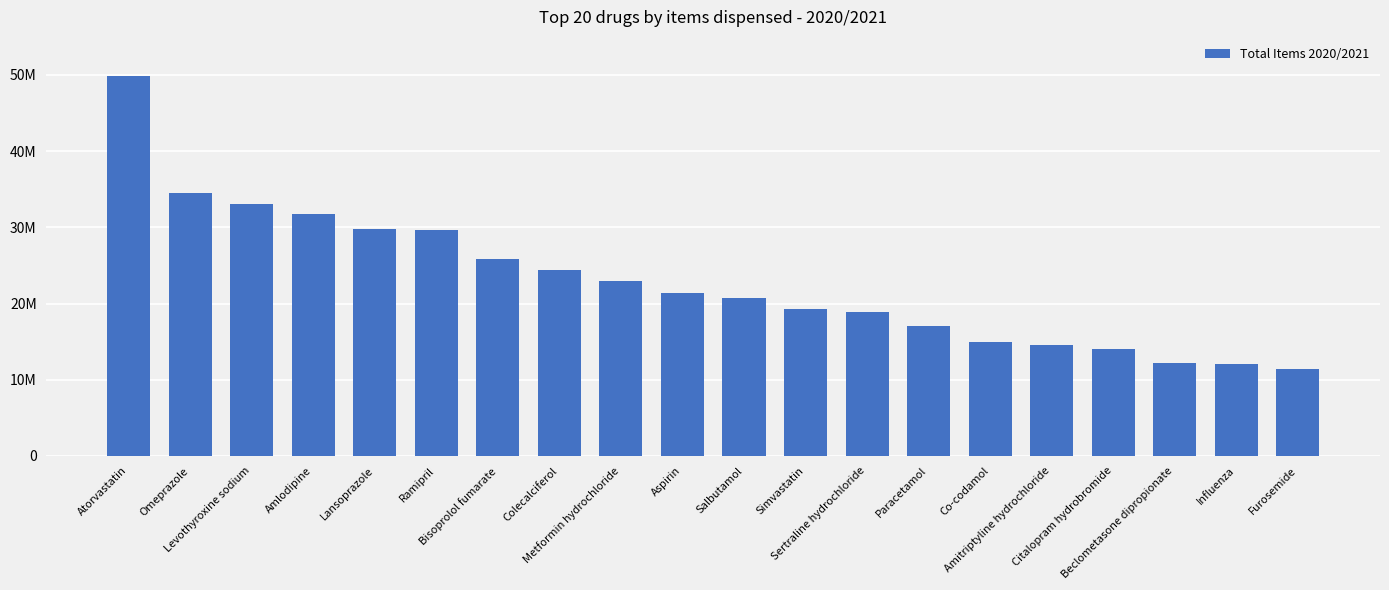

What is the ratio of the value at Paracetamol to the value at Beclometasone dipropionate?

1.4